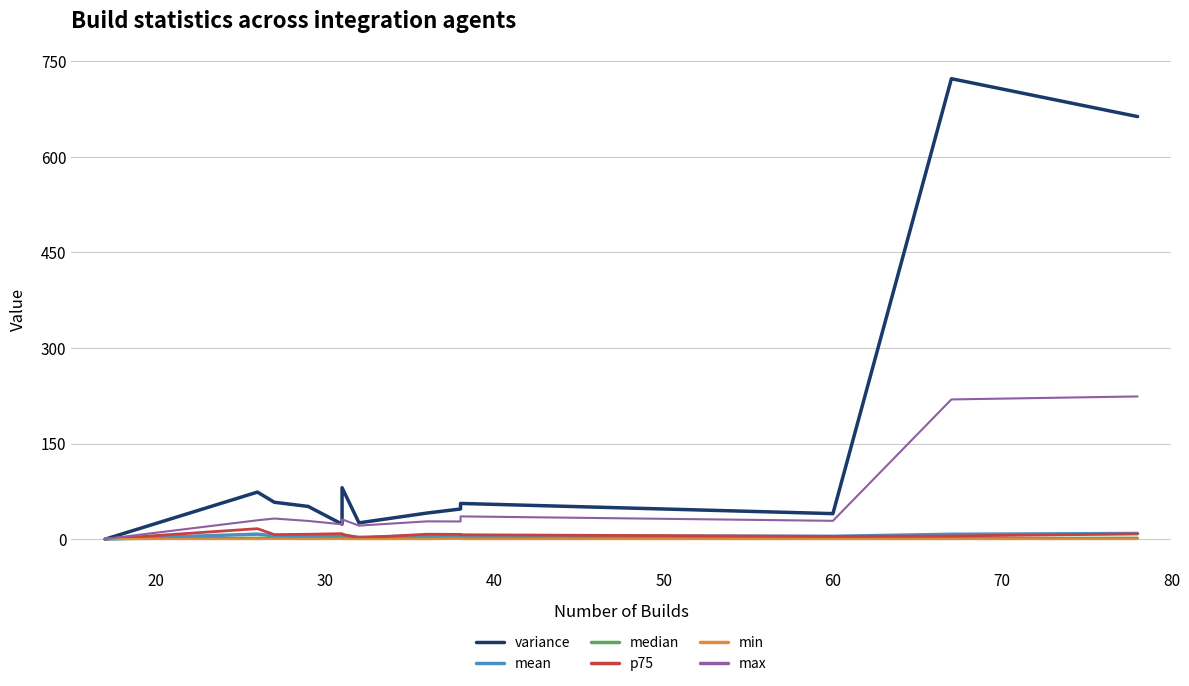

Reading left to right, transcribe all the data shown in this chart.

variance: 0.0	73.9	58.0	51.4	23.6	80.8	25.6	41.0	47.4	56.1	40.1	722.7	663.3
mean: 0.3	7.9	5.2	4.4	4.6	6.2	2.9	5.5	5.3	5.1	4.5	7.7	8.9
median: 0.3	1.9	1.5	1.2	2.1	1.8	1.3	1.8	1.7	1.8	1.7	1.6	1.9
p75: 0.3	16.5	7.2	7.7	8.7	7.8	2.0	7.8	7.6	7.0	4.4	5.0	8.4
min: 0.3	0.1	0.3	0.1	0.3	0.1	0.1	0.1	0.4	0.1	0.1	0.1	0.2
max: 0.4	29.7	32.4	28.6	23.4	31.1	21.3	28.0	27.8	35.8	28.8	219.4	224.1